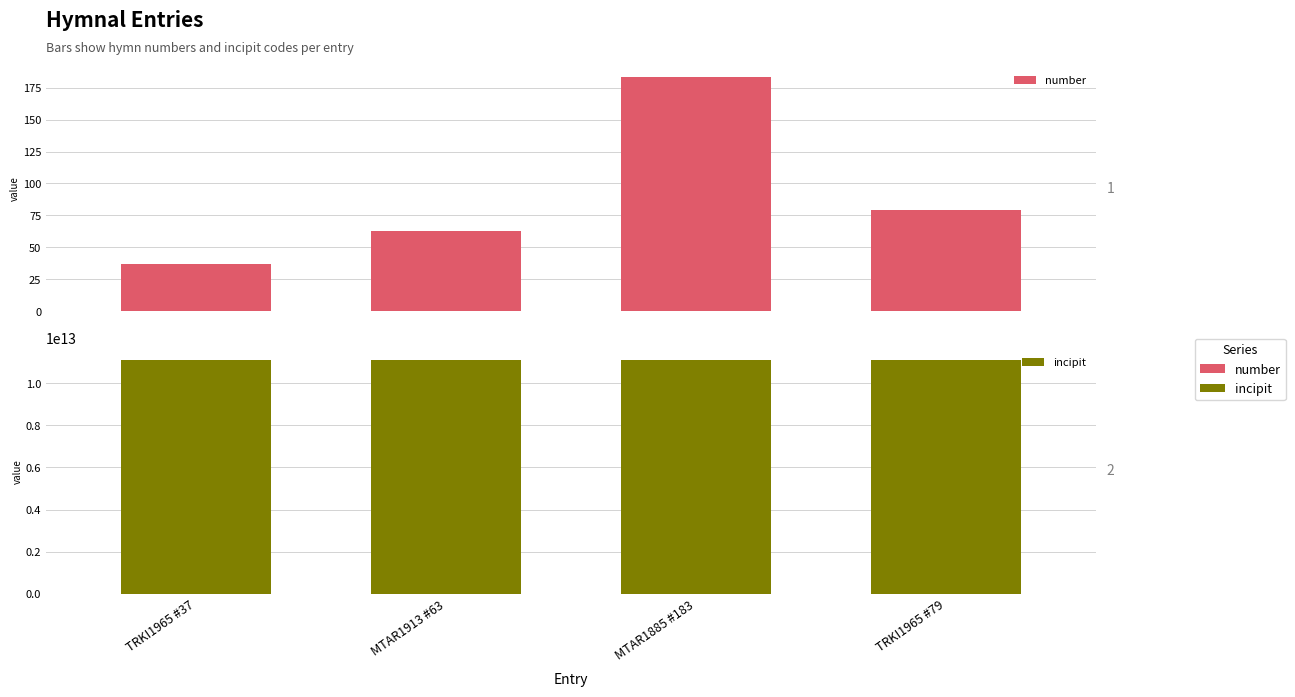

What is the minimum value for incipit?

11117123213333